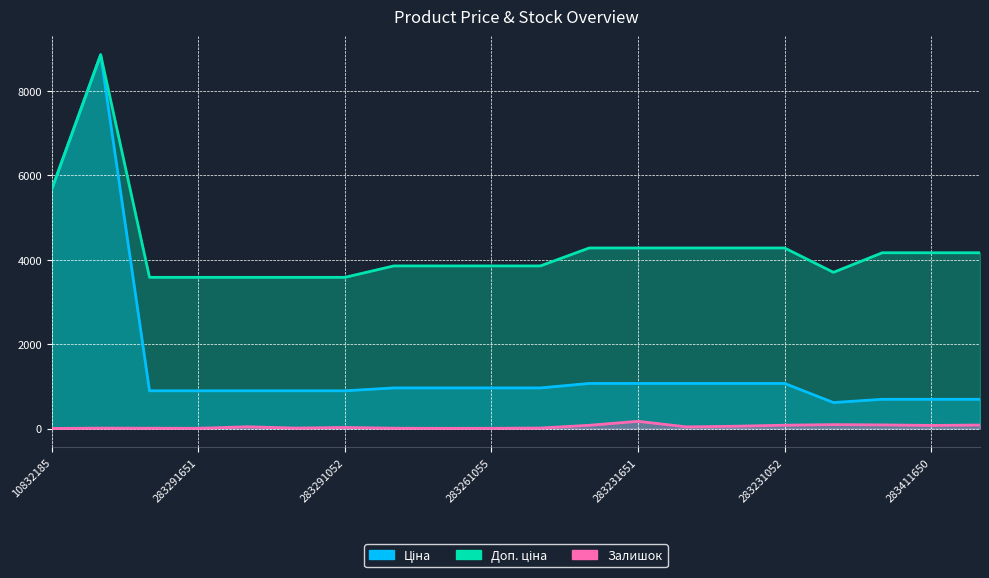

True or false: Залишок and Ціна cross at least once.

False